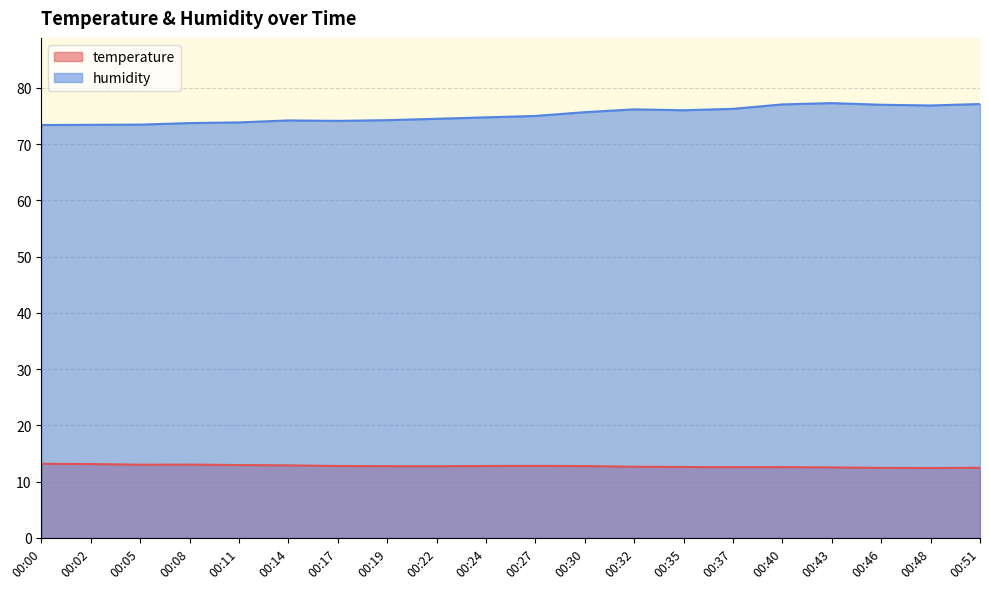

How many series are shown in this chart?

2